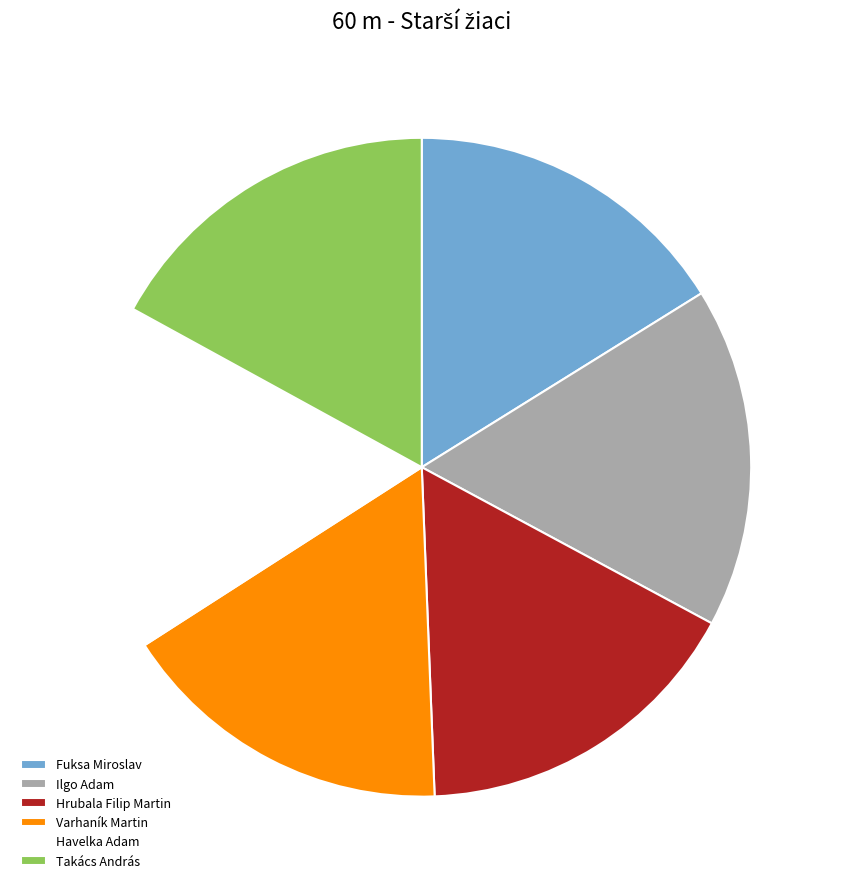

Is the sum of Ilgo Adam and Havelka Adam greater than half?

No